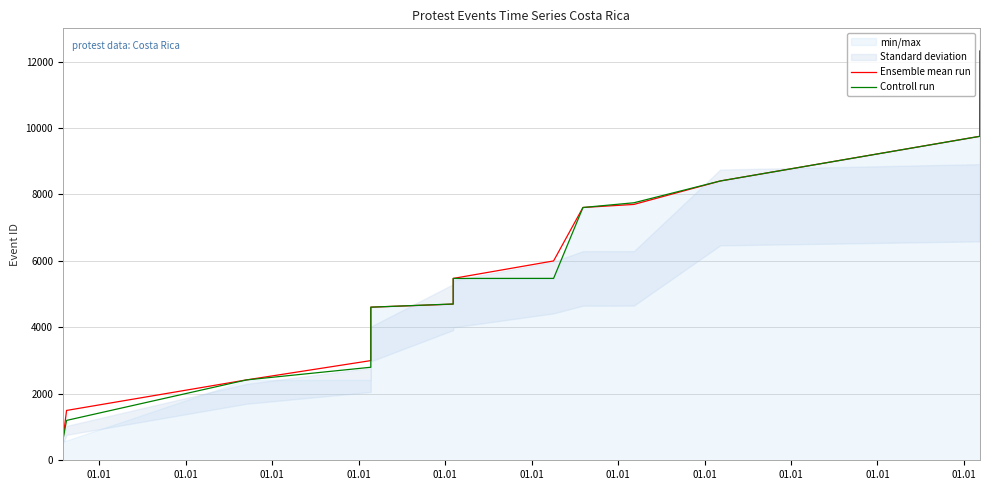

What is the maximum value shown in the chart?

12315